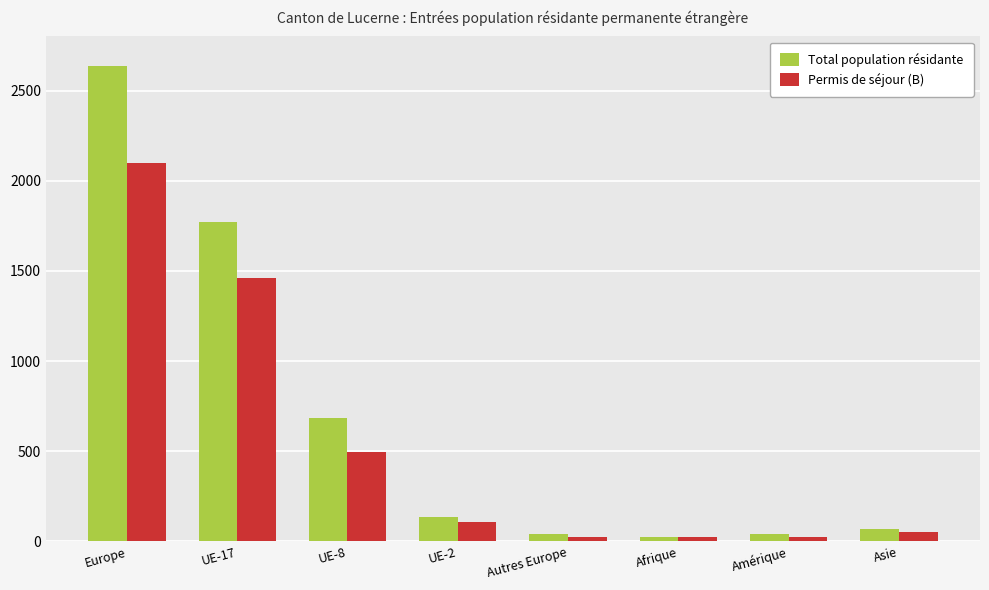

How many values in the Permis de séjour (B) series are below 108?

4